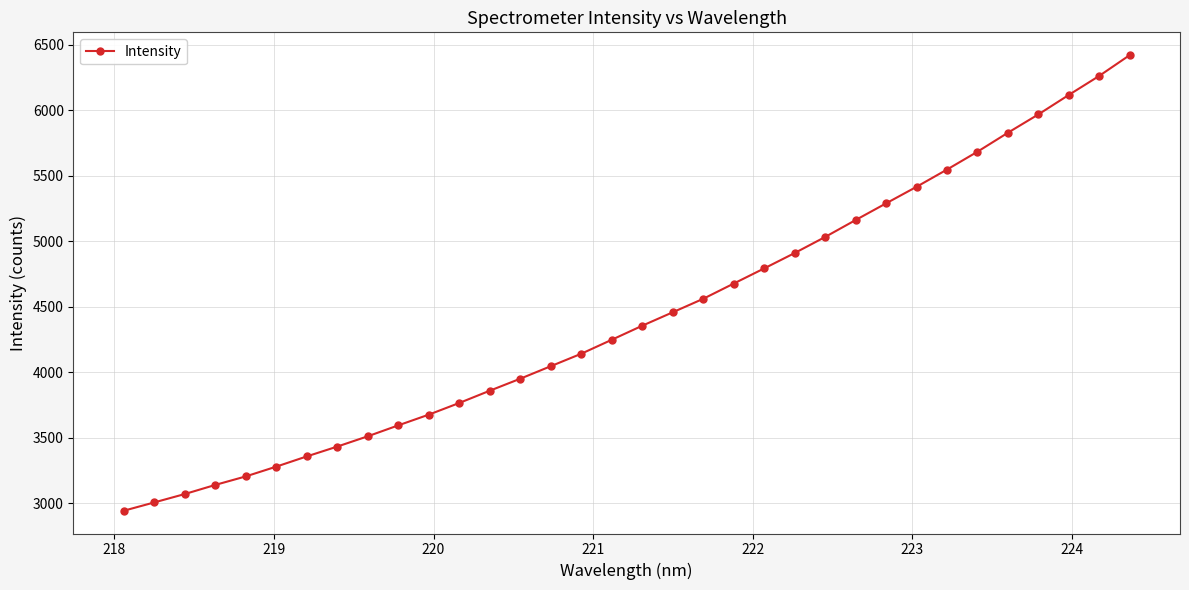

How many series are shown in this chart?

1